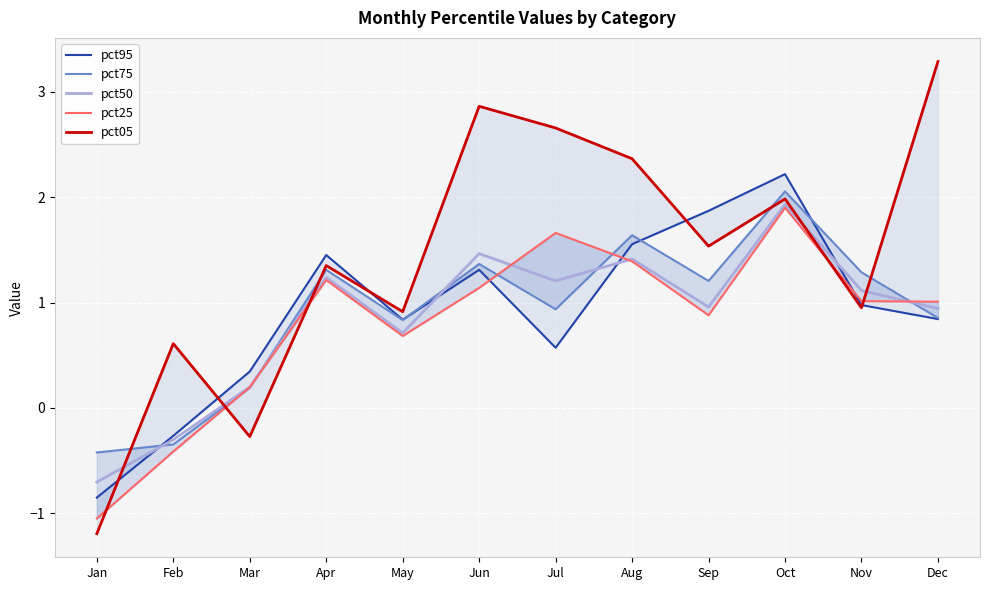

Which series has the largest total across all categories?

pct05